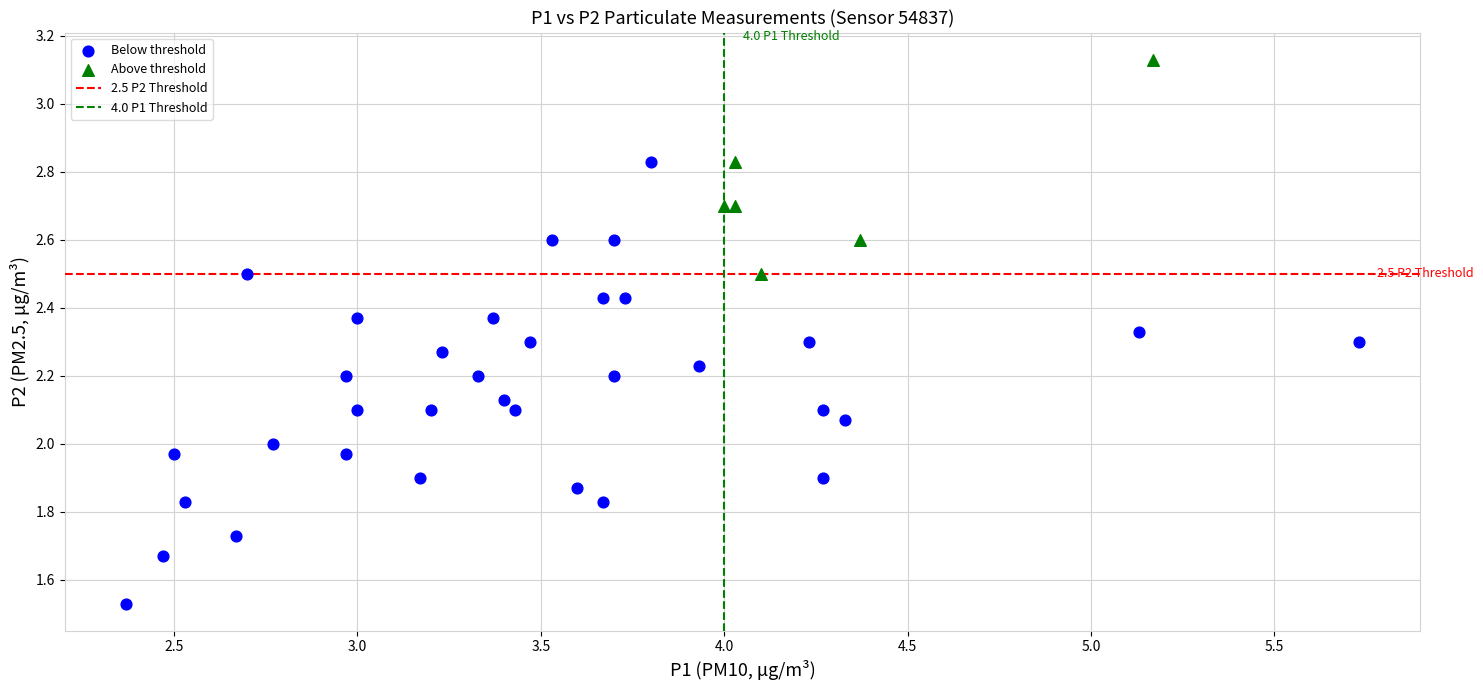

Which series reaches the maximum Y coordinate?

Above threshold